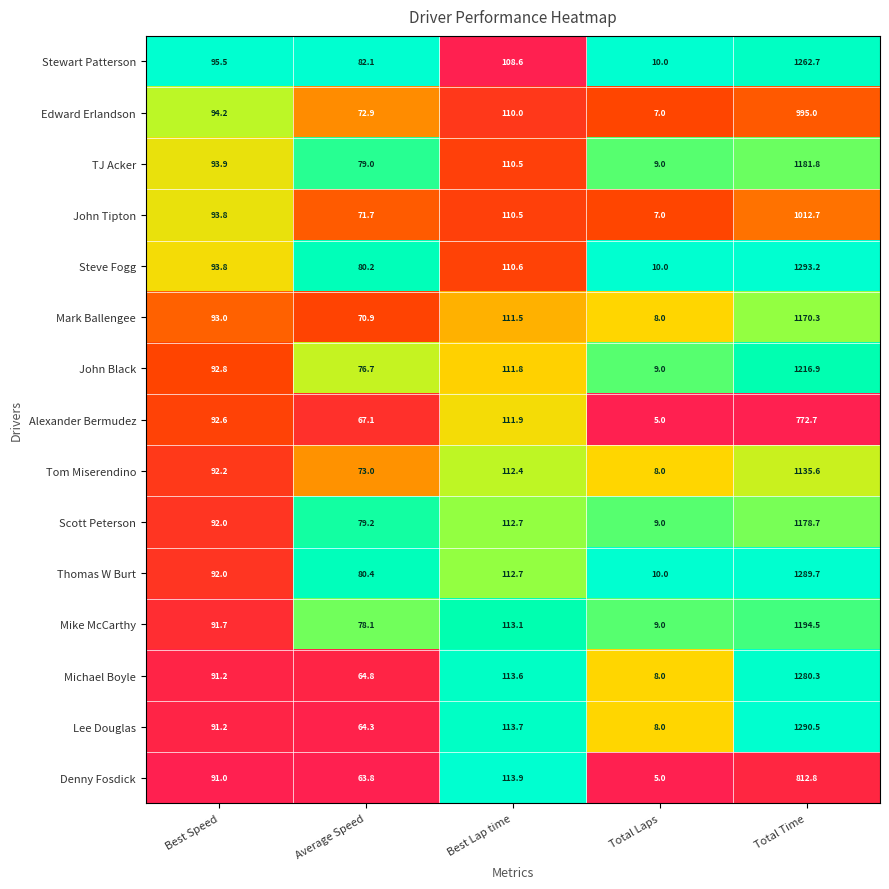

What is the difference between the second highest and second lowest values in the Stewart Patterson series?

26.5